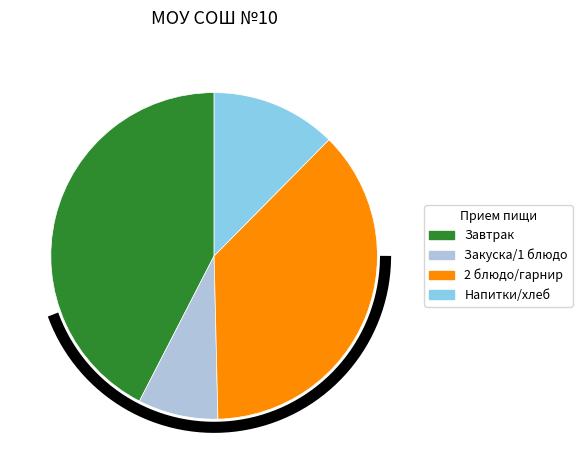

Which slice is the smallest?

закуска